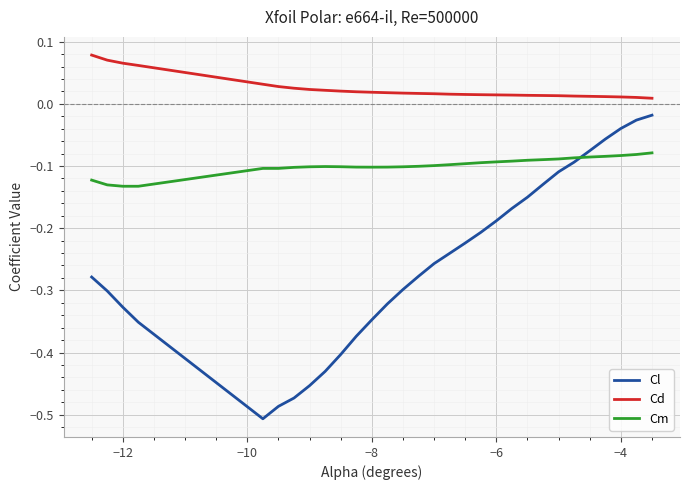

What is the difference between the maximum and minimum values in the Cl series?

0.5